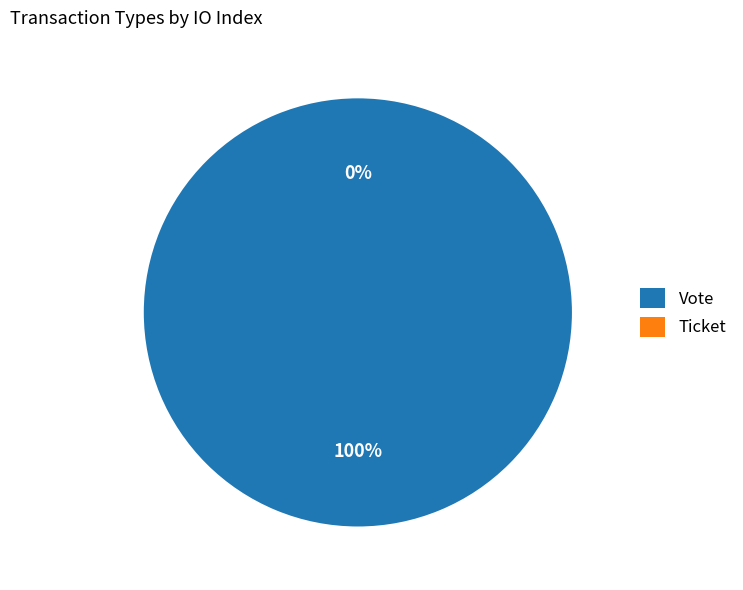

What percentage do Vote and Ticket together represent?

100.0%